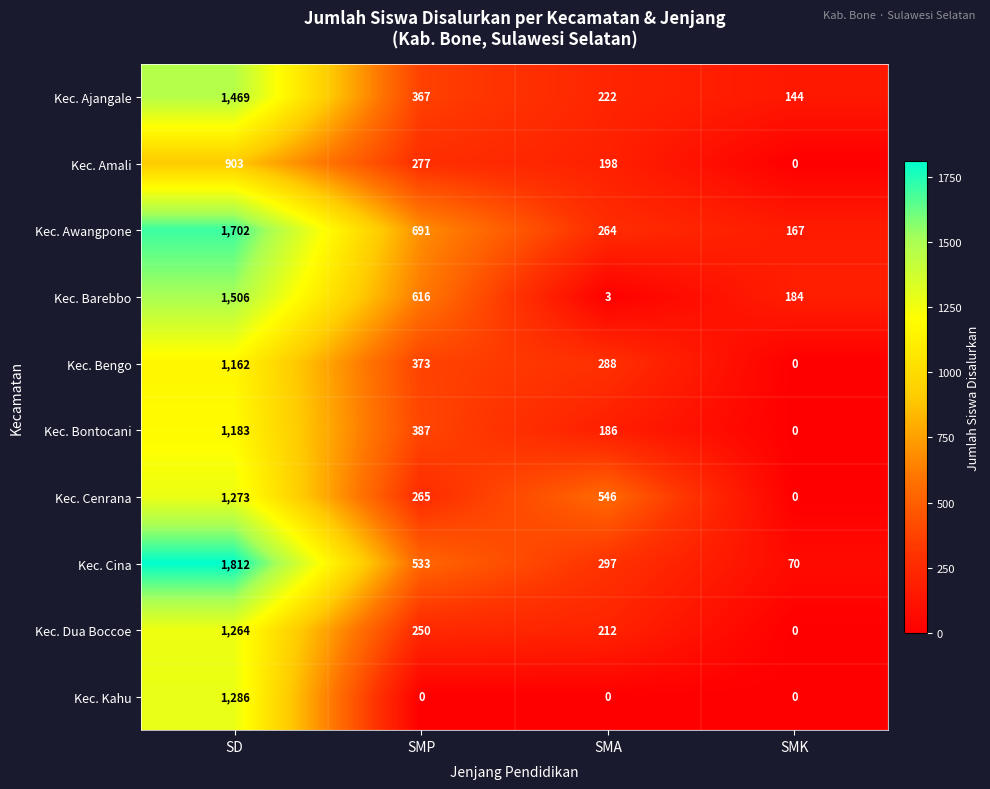

What is the highest value of the Kec. Kahu series?

1286